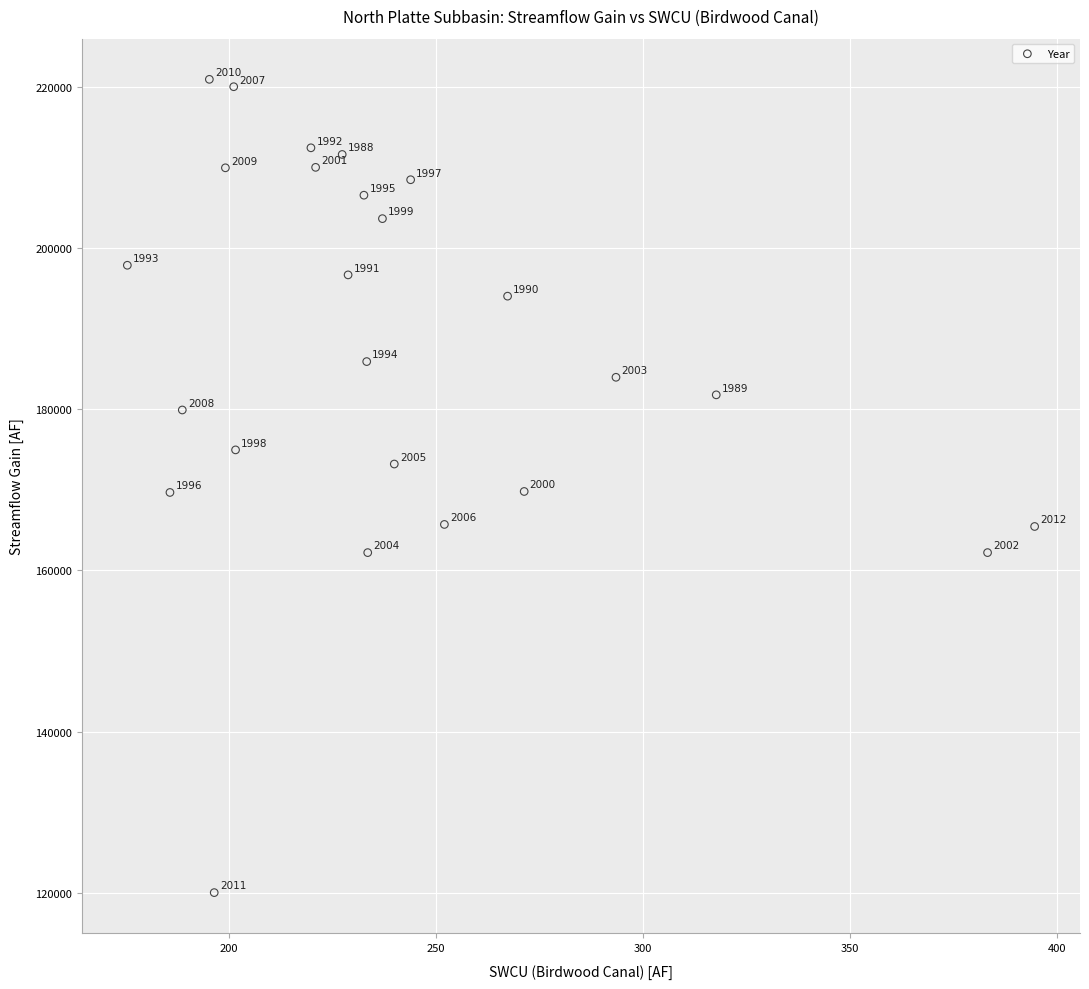

What Y value in the scatter plot is closest to 170485?

169803.0